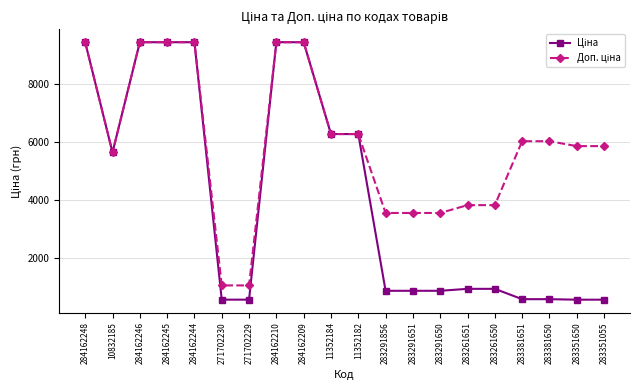

What is the maximum value shown in the chart?

9416.9